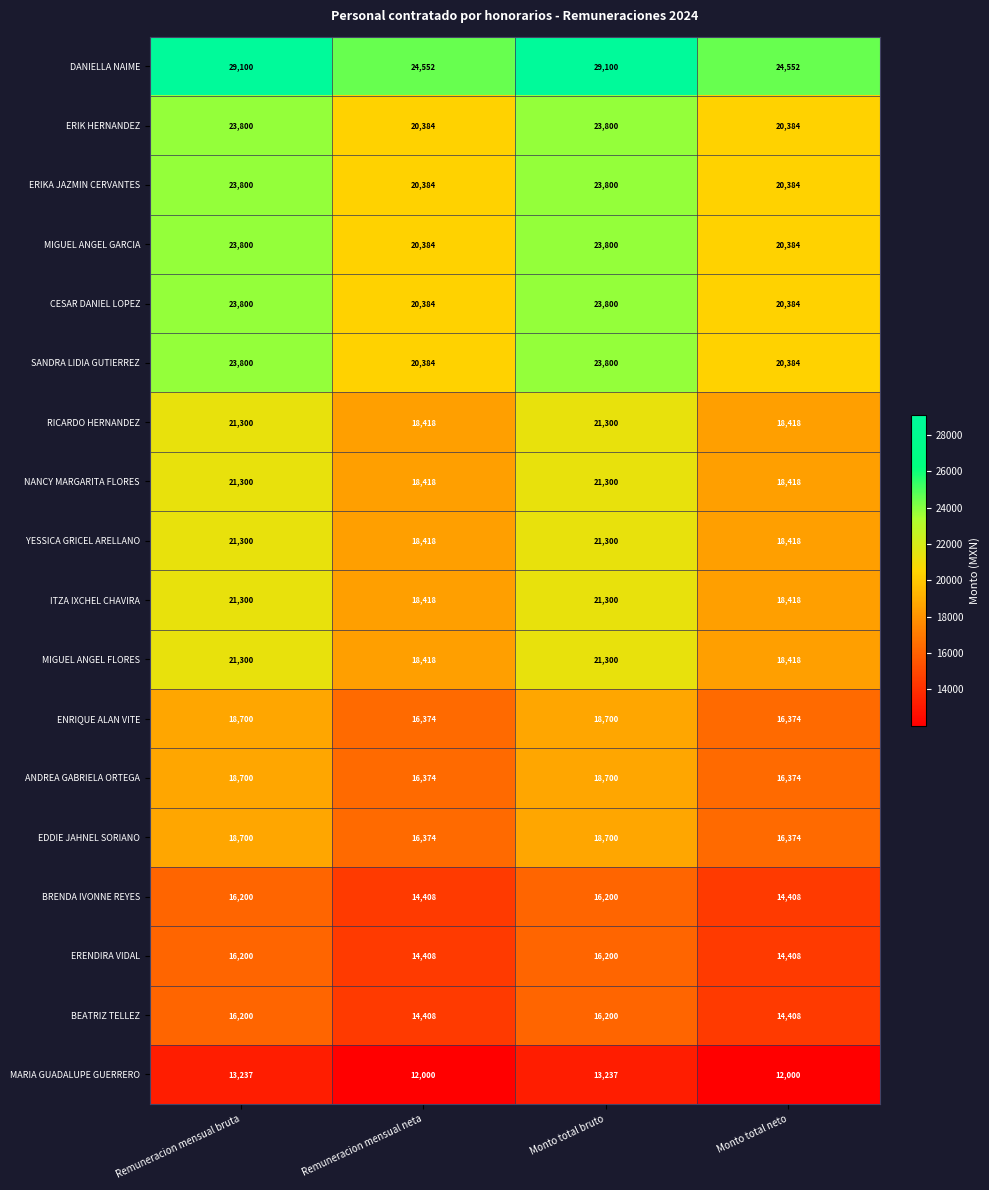

True or false: YESSICA GRICEL ARELLANO has a value of 4855 at Remuneracion mensual neta.

False